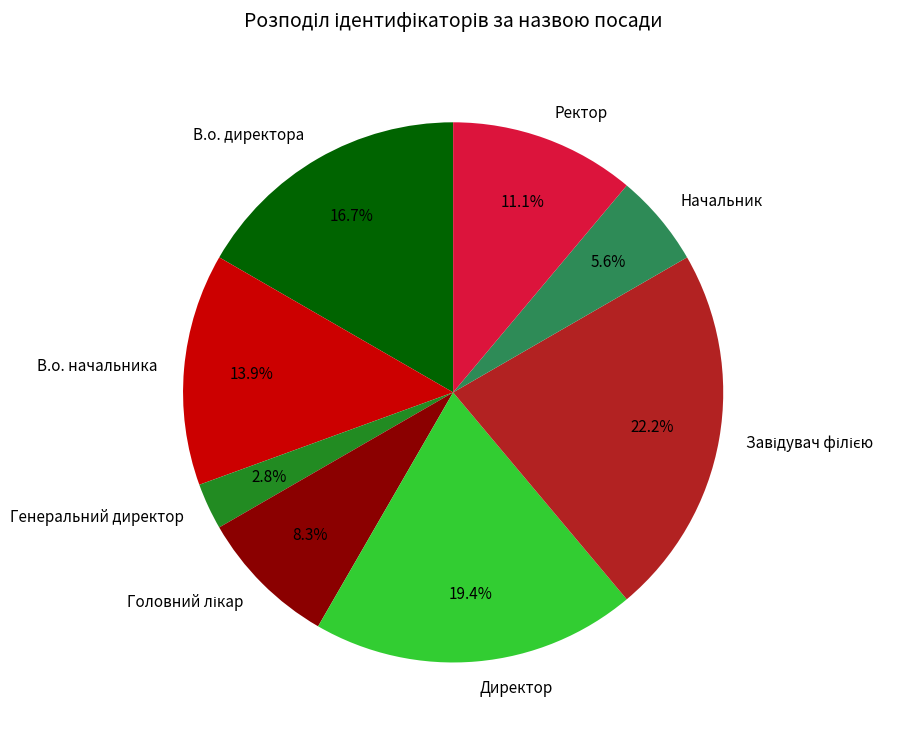

What is the ratio of the value at В.о. начальника to the value at Начальник?

2.5